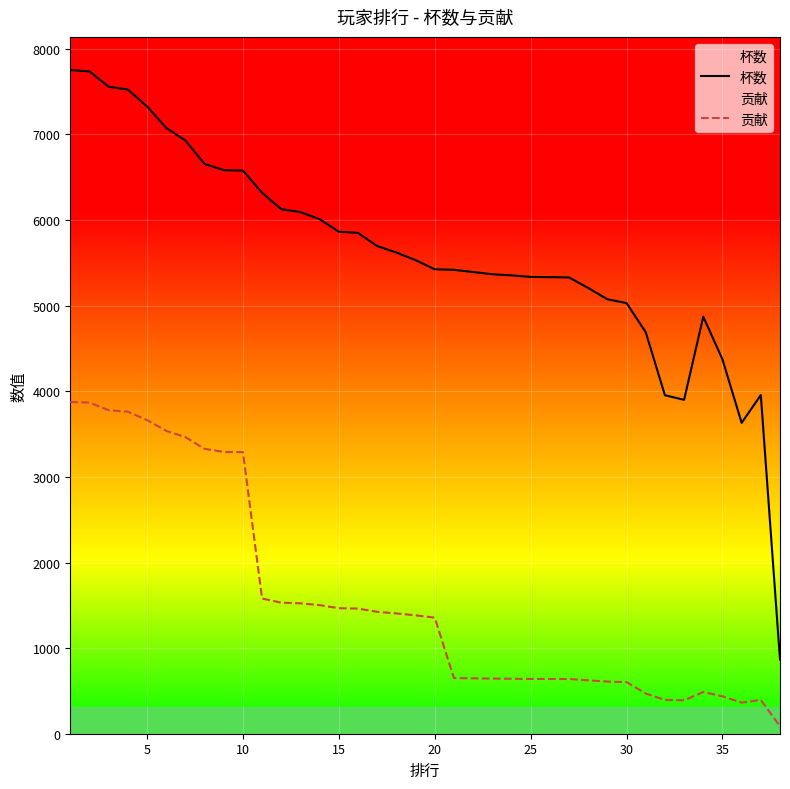

True or false: 杯数 has more than 2 interior local peaks.

False